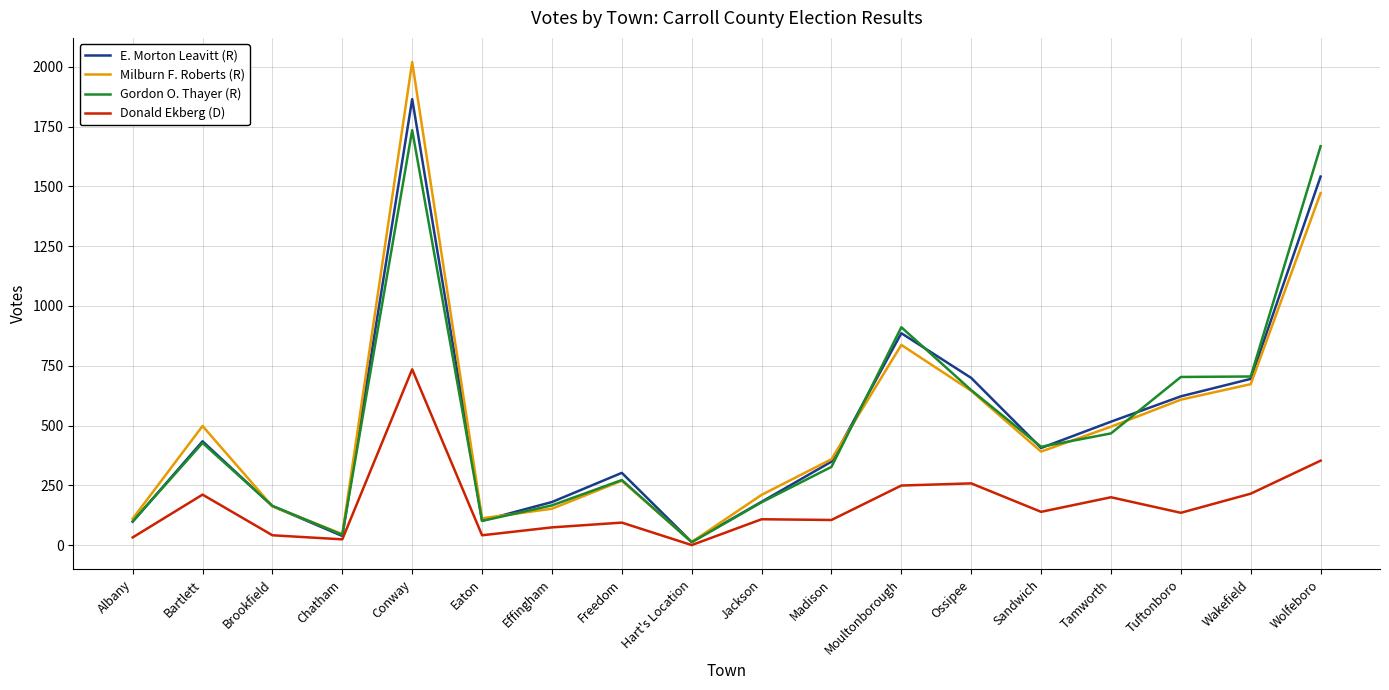

What value does the E. Morton Leavitt (R) series have at Wolfeboro, to the nearest 50?

1550